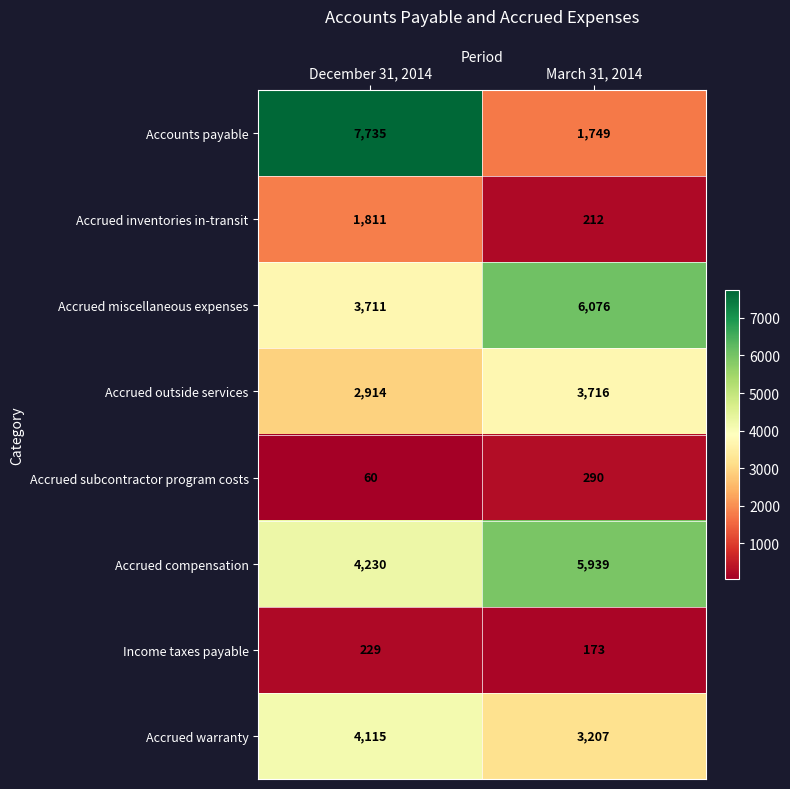

At December 31, 2014, list the series in order from smallest to largest.

Accrued subcontractor program costs, Income taxes payable, Accrued inventories in-transit, Accrued outside services, Accrued miscellaneous expenses, Accrued warranty, Accrued compensation, Accounts payable